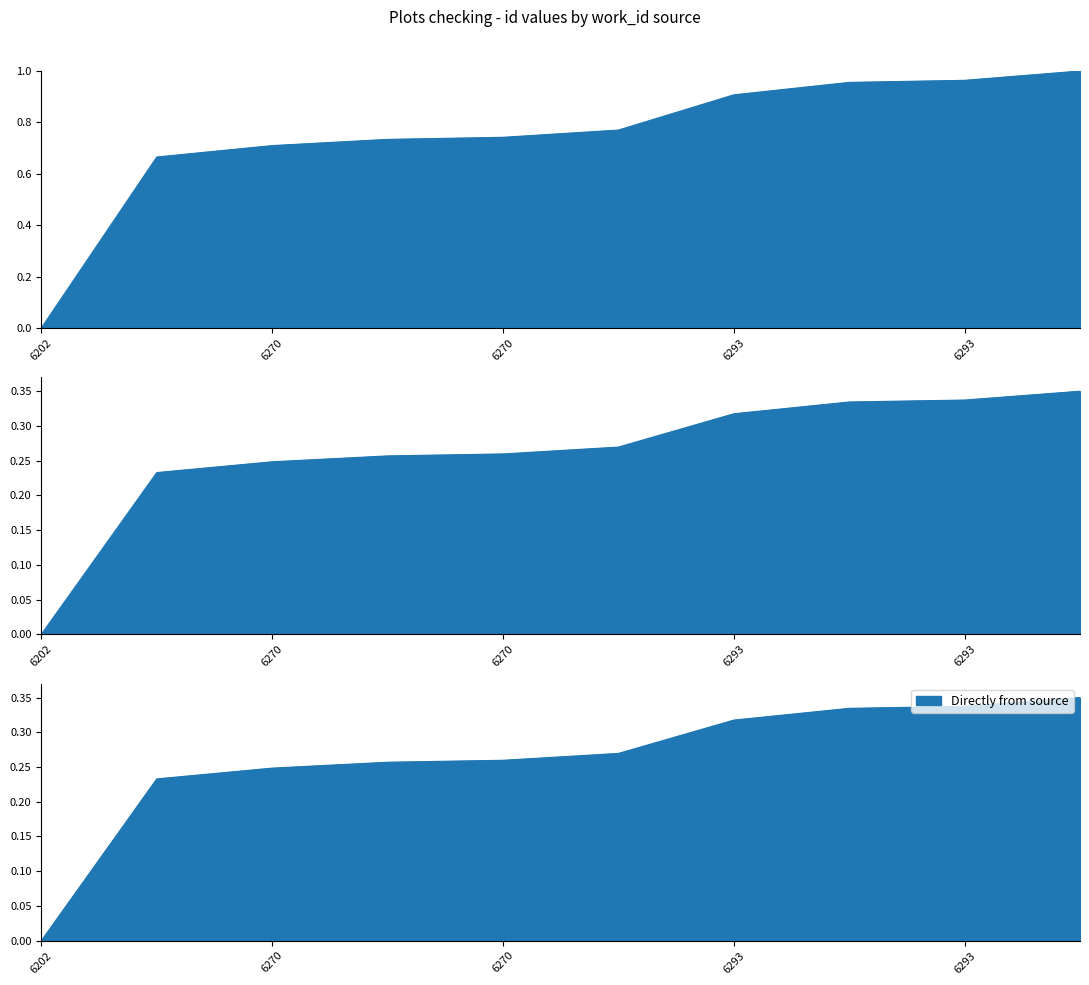

What is the greatest value displayed?

1.0